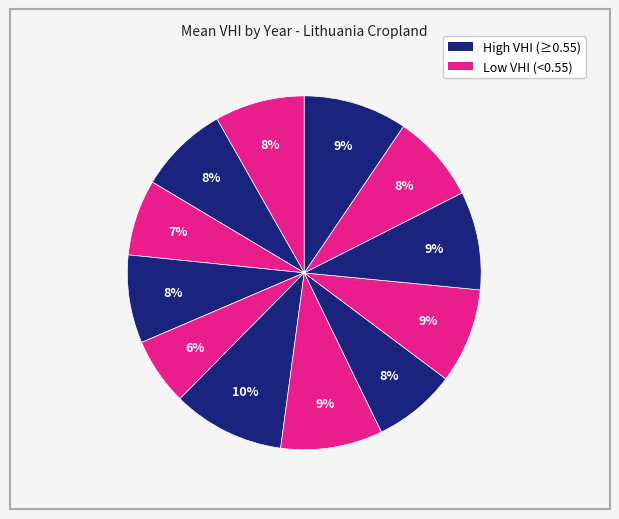

Count the number of slices in the pie.

12